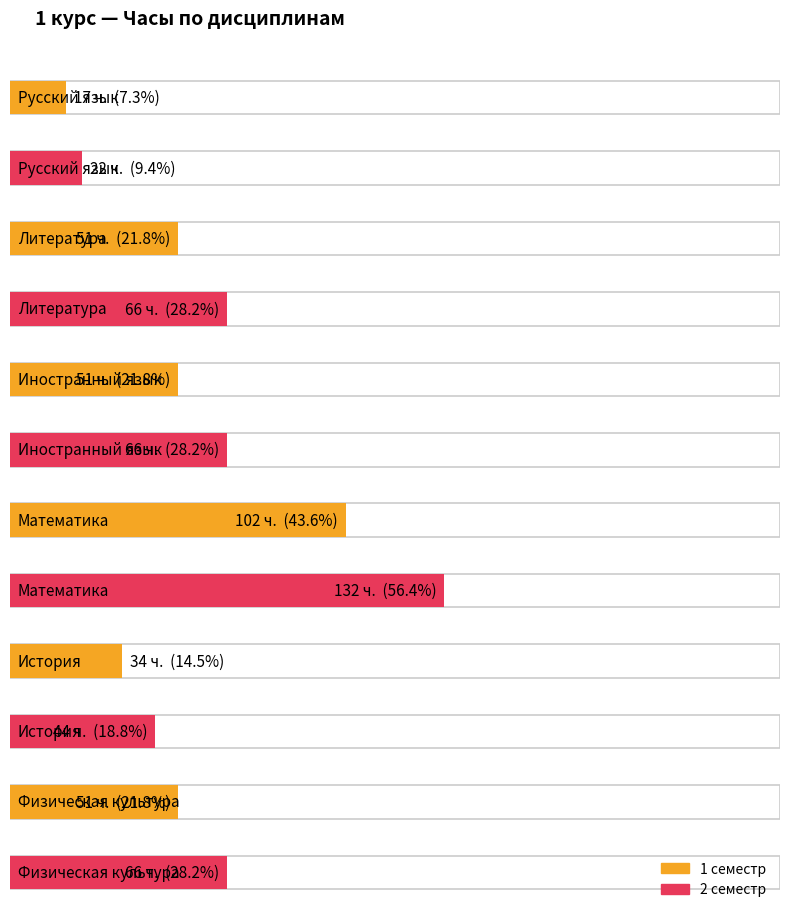

The 2 семестр series shows 96 at Иностранный язык. True or false?

False